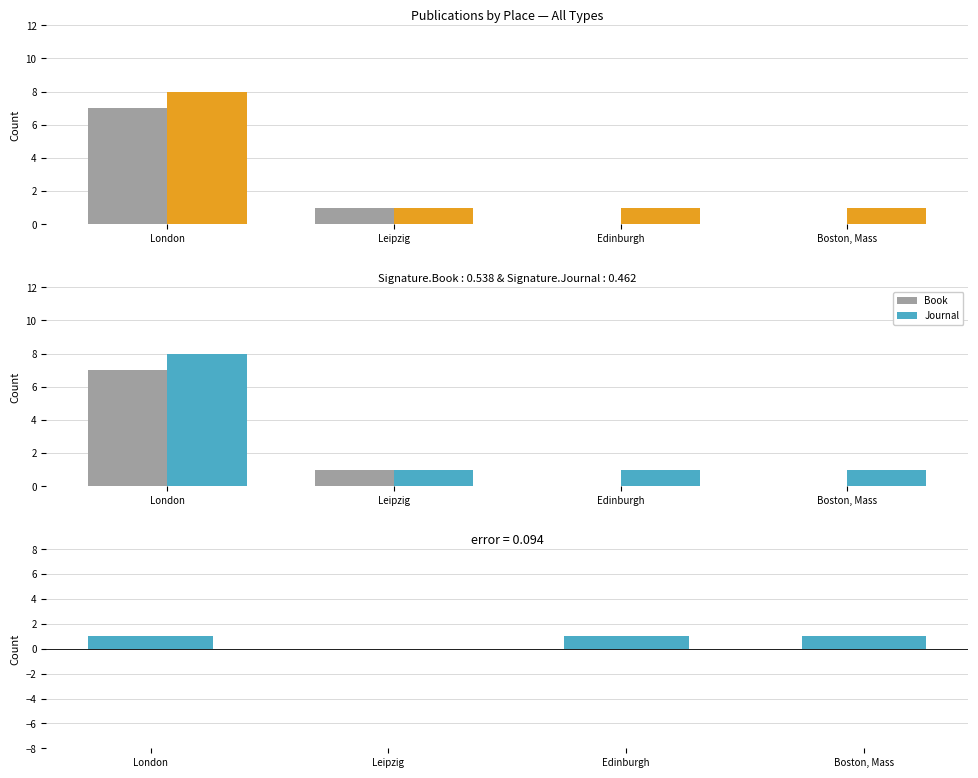

What is the label of the 3rd bar from the right?

Leipzig